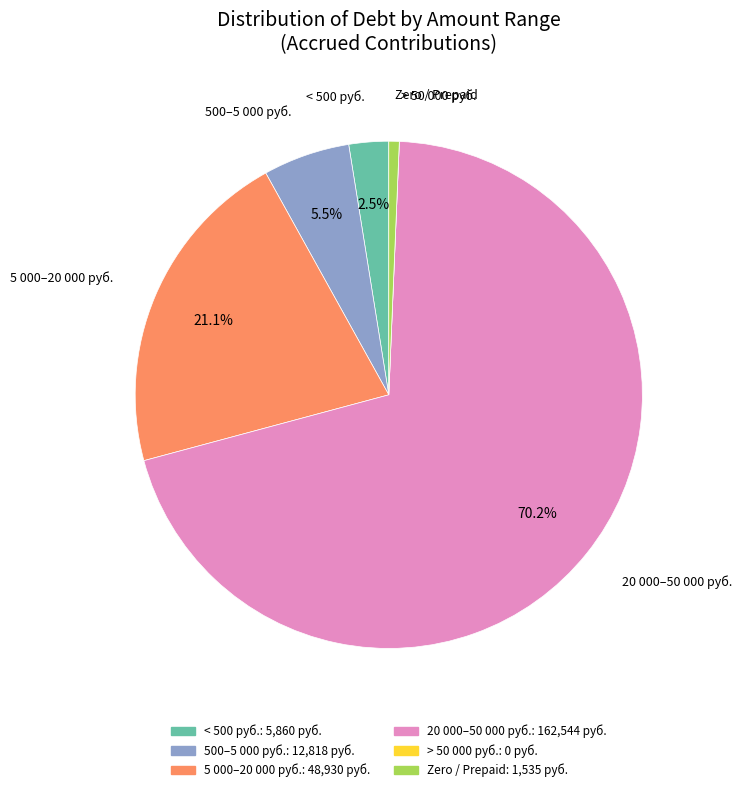

Is there any slice that represents more than half of the pie?

Yes